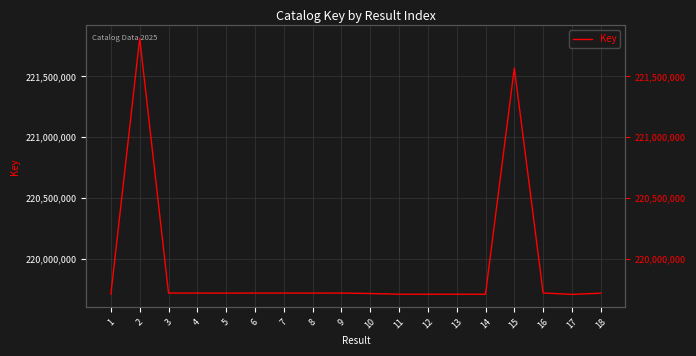

What is the greatest value displayed?

221812726